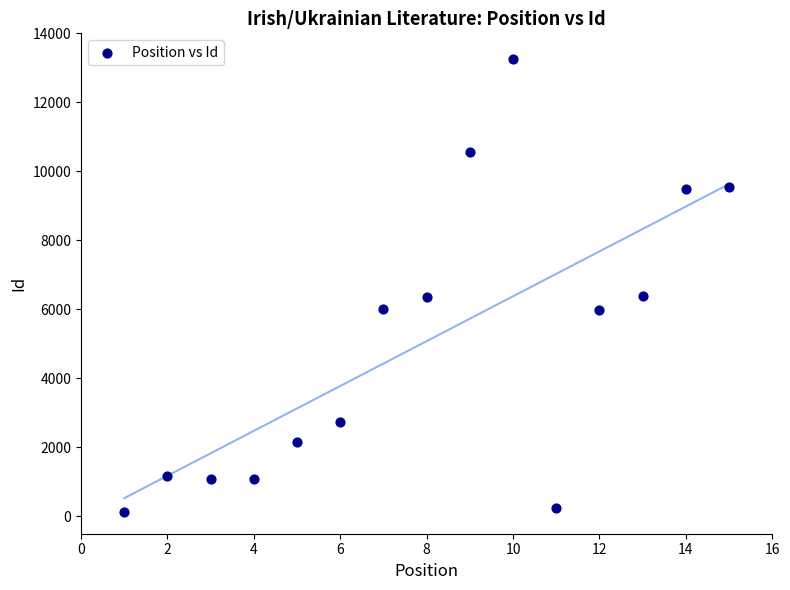

What is the range of Y values (max minus min)?

13143